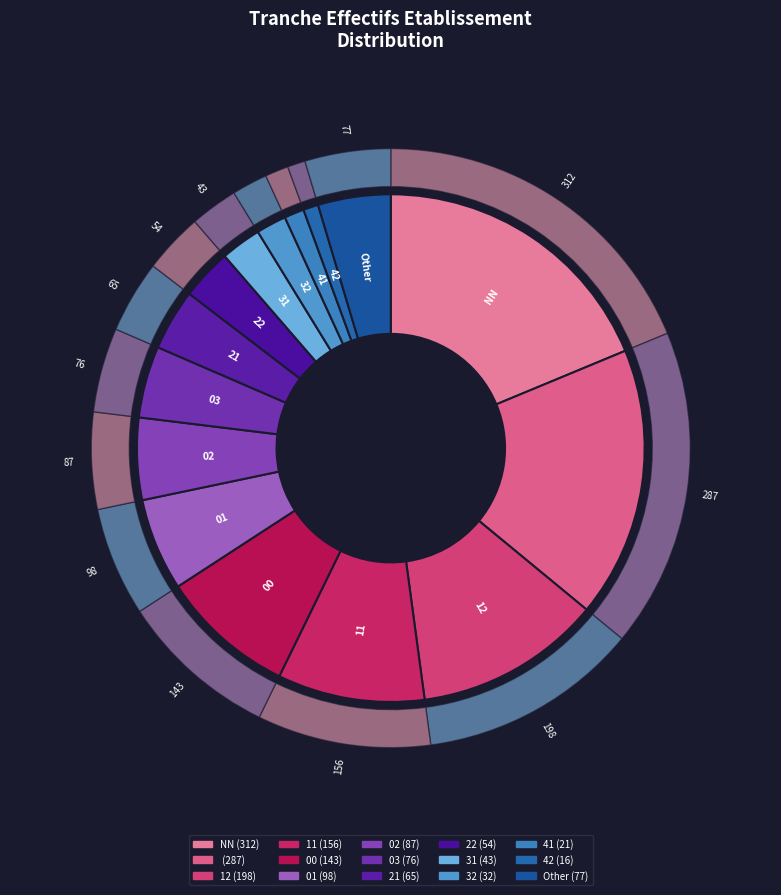

What percentage is the 42 slice, to the nearest percent?

1%